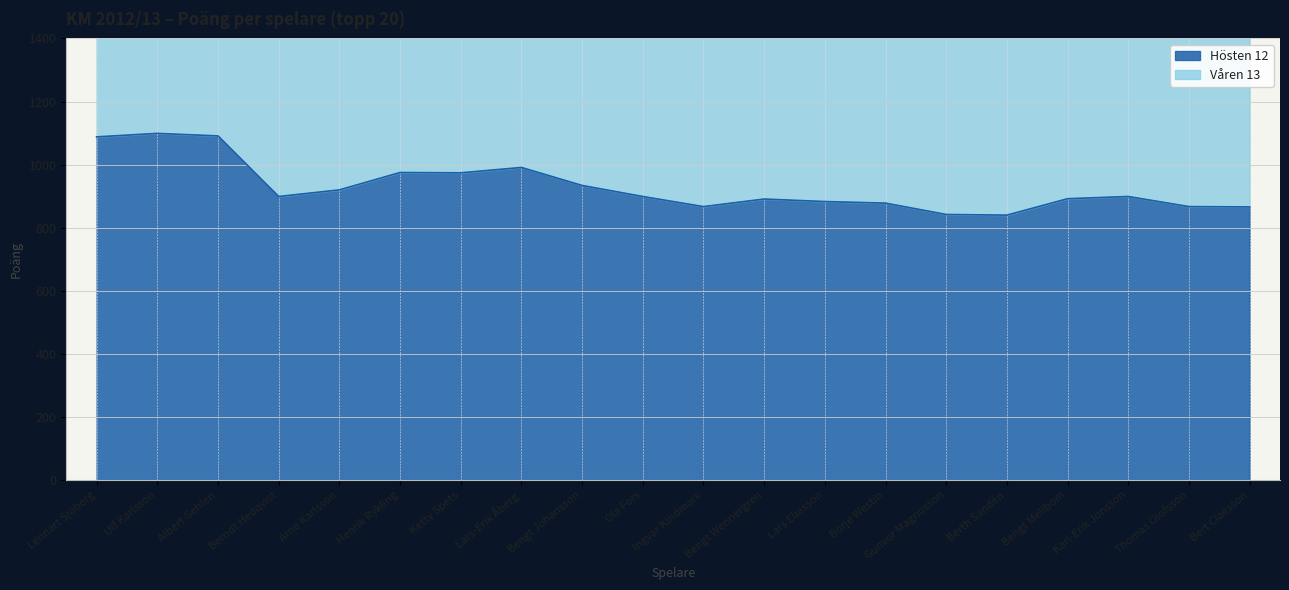

What is the smallest value displayed?

840